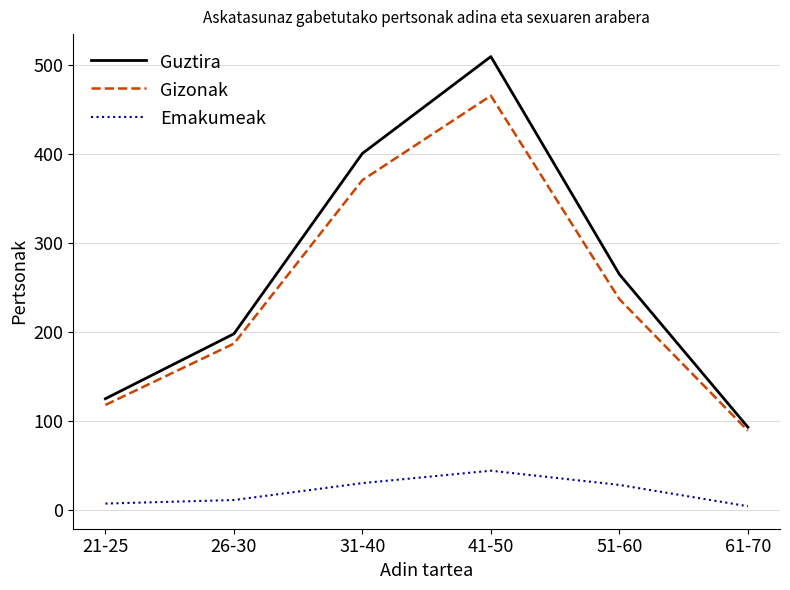

What is the average value of the Guztira series?

265